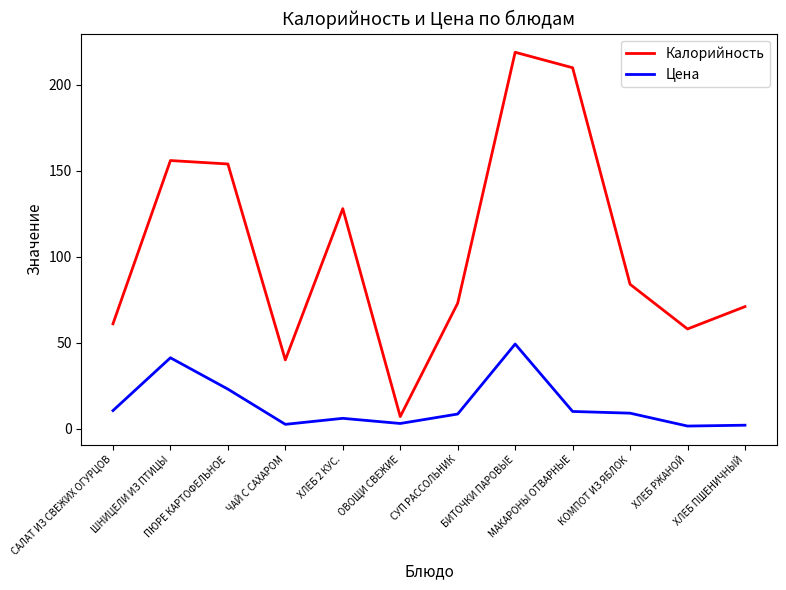

How many interior local peaks does the Калорийность series have?

3